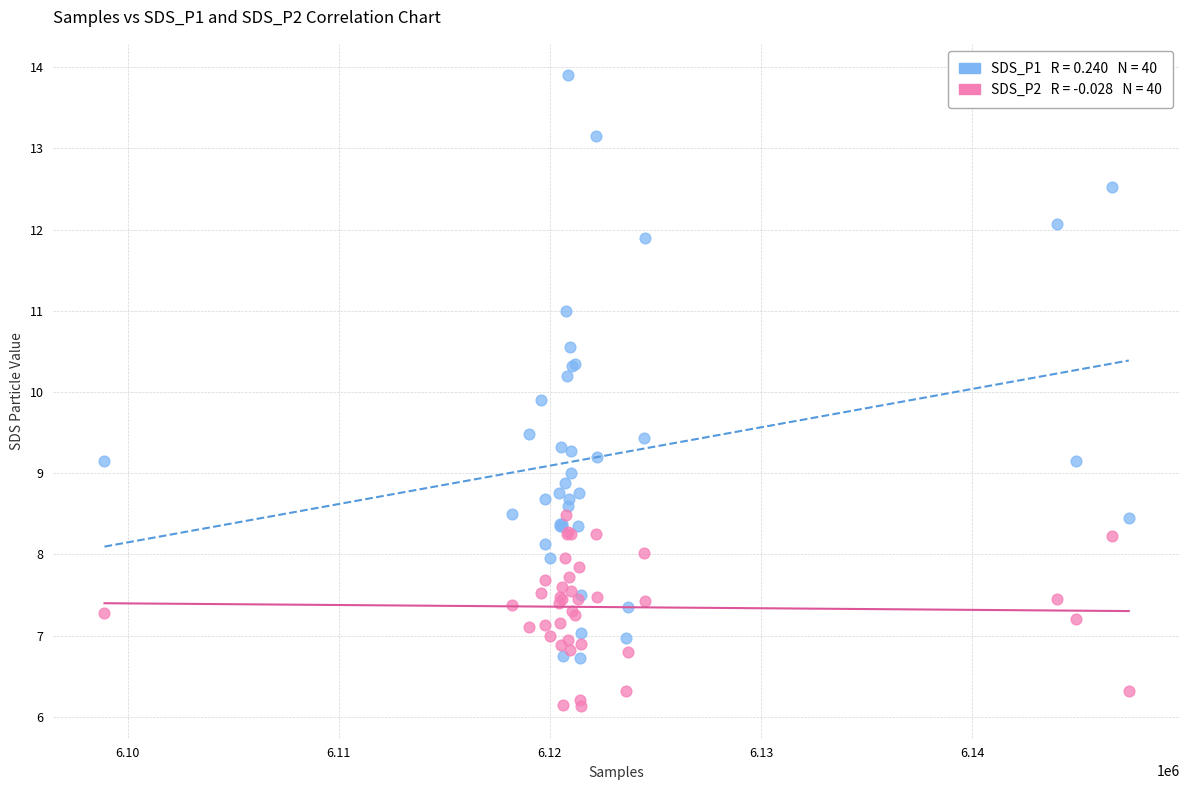

Across all series, what Y value is closest to 10?

9.9